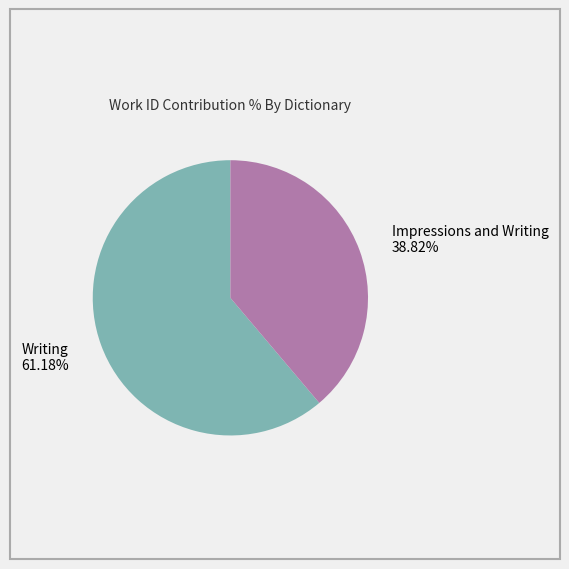

How many segments does this pie chart have?

2